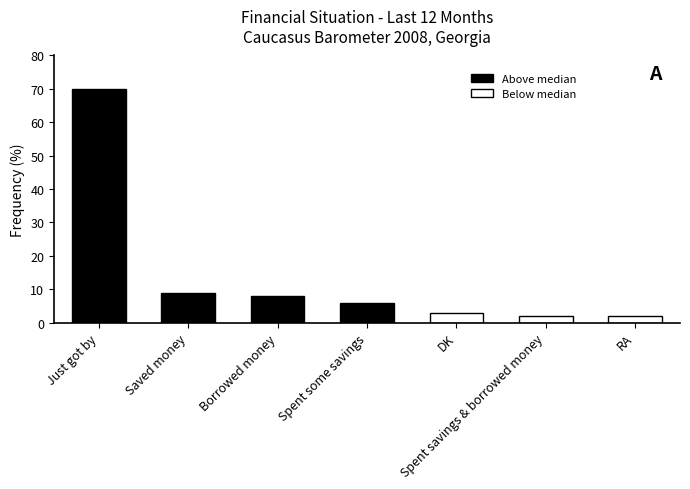

Approximately how many times larger is the value at DK compared to RA?

1.5